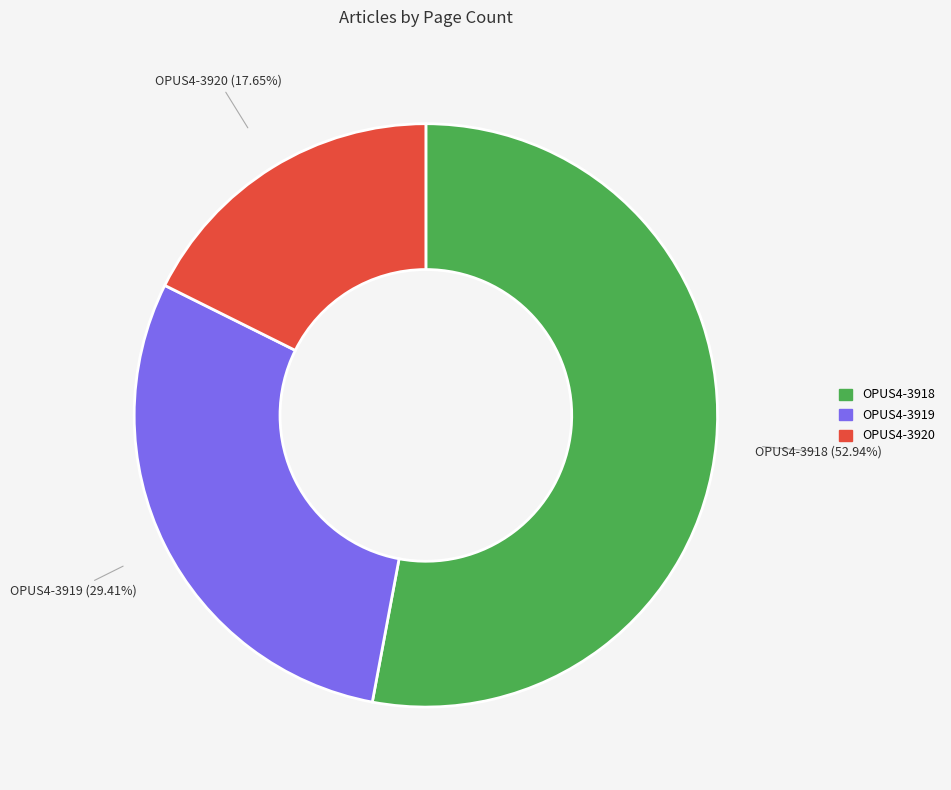

What is the majority slice?

OPUS4-3918